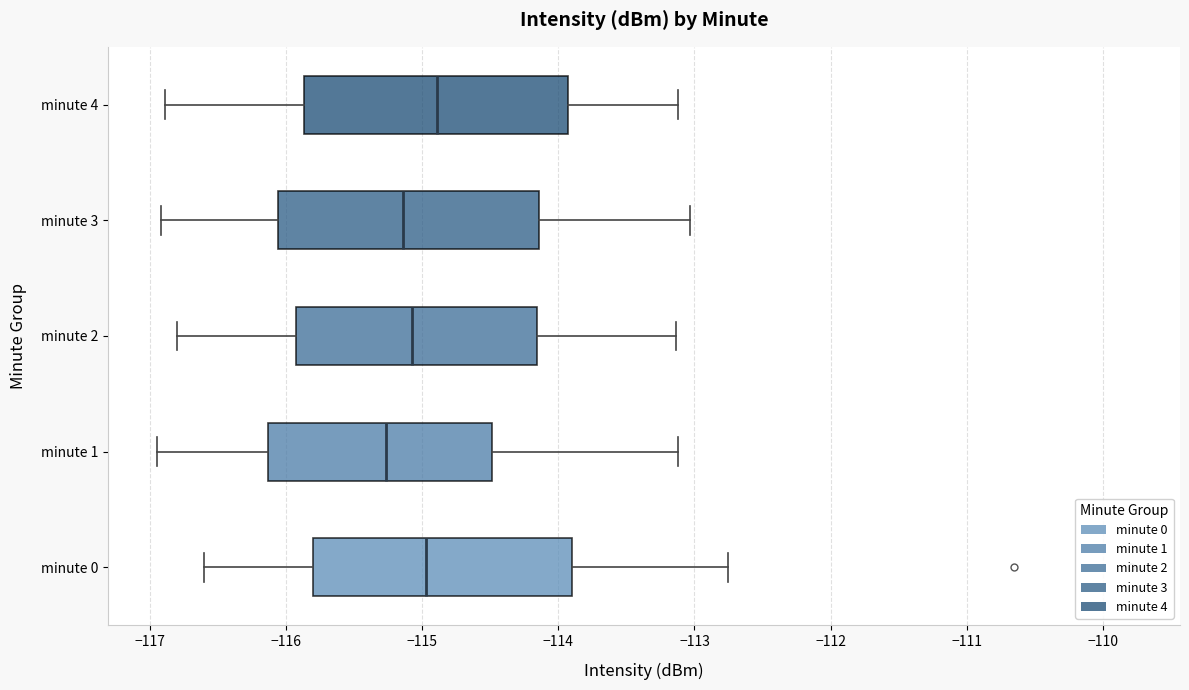

Reading bottom to top, read every box against the x-axis: the position of its median line, the range the box covers, and the ends of its whiskers. The values are not printed on the chart, so give them approximately, as read against the axis.

minute 0: median -115.0, box -115.8 to -113.9, whiskers -116.6 to -112.8
minute 1: median -115.3, box -116.1 to -114.5, whiskers -117.0 to -113.1
minute 2: median -115.1, box -115.9 to -114.2, whiskers -116.8 to -113.1
minute 3: median -115.1, box -116.1 to -114.1, whiskers -116.9 to -113.0
minute 4: median -114.9, box -115.9 to -113.9, whiskers -116.9 to -113.1